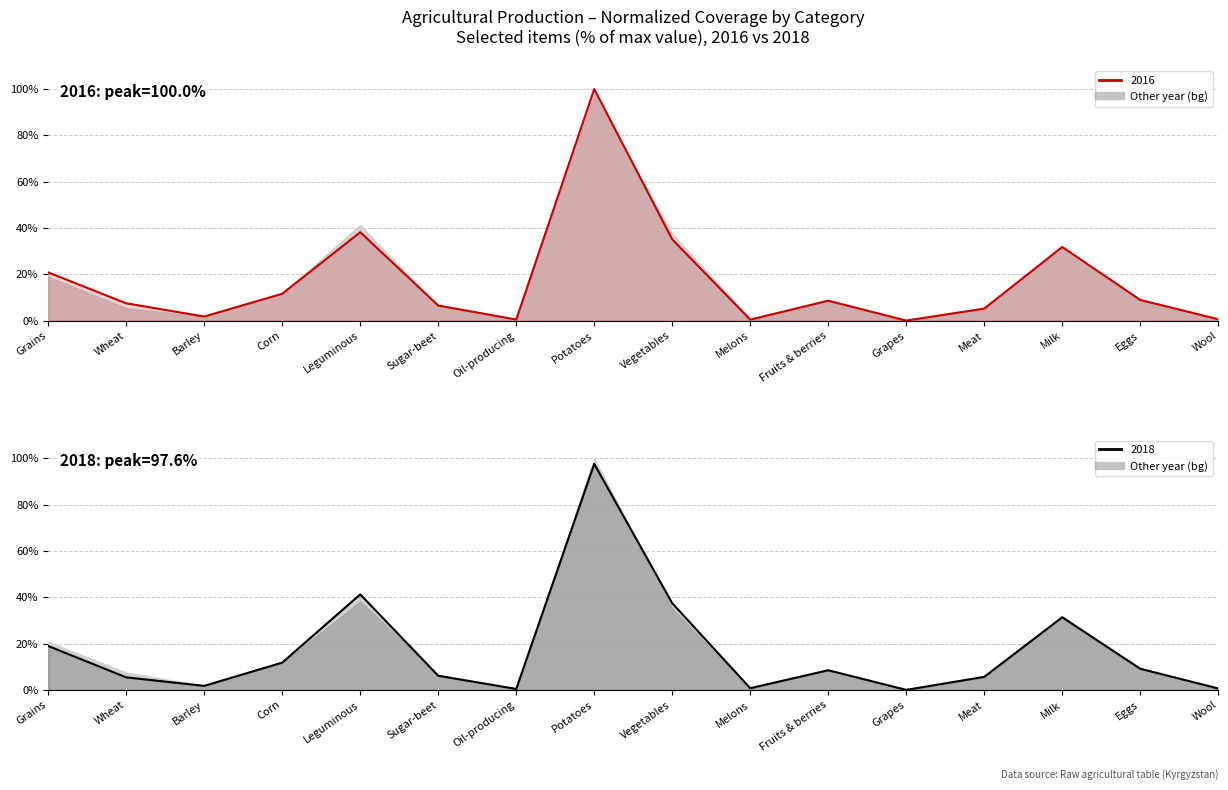

True or false: 2018 and 2016 intersect in this chart.

True